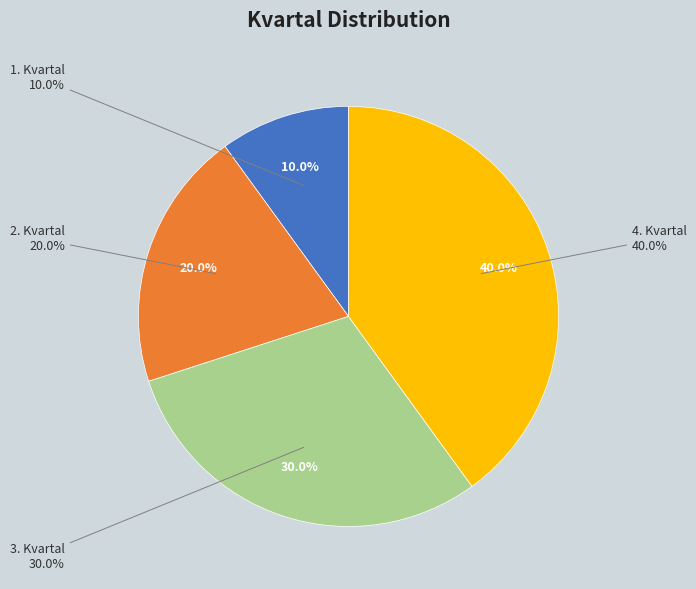

Count the number of slices in the pie.

4